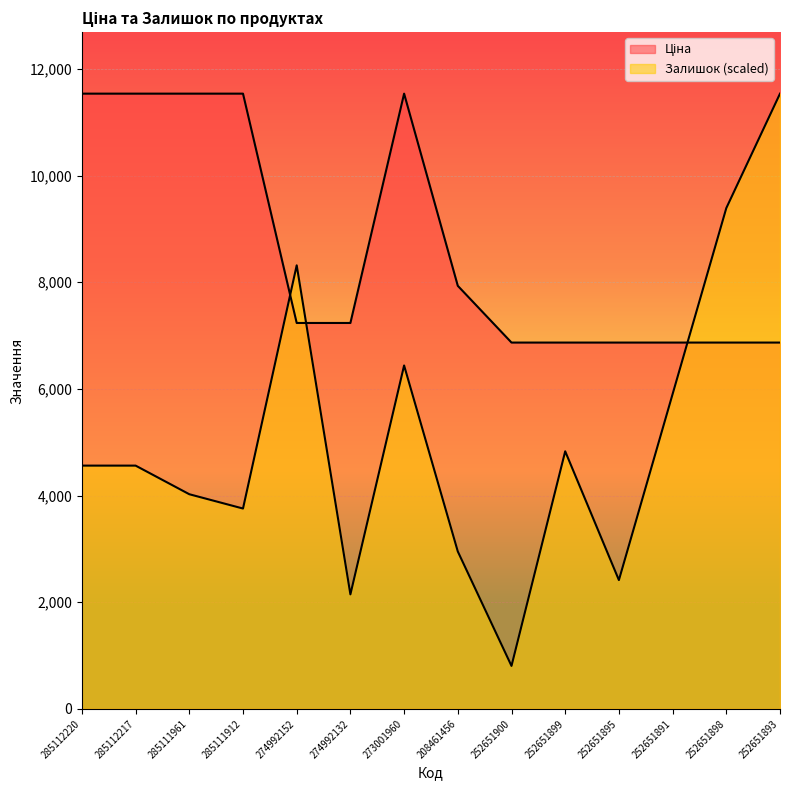

The Ціна series shows 6868.4 at 252651891. True or false?

True